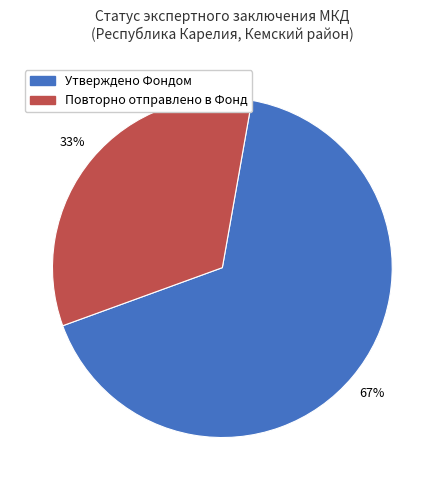

To the nearest percent, what is the combined percentage of Повторно отправлено в Фонд and Утверждено Фондом?

100%